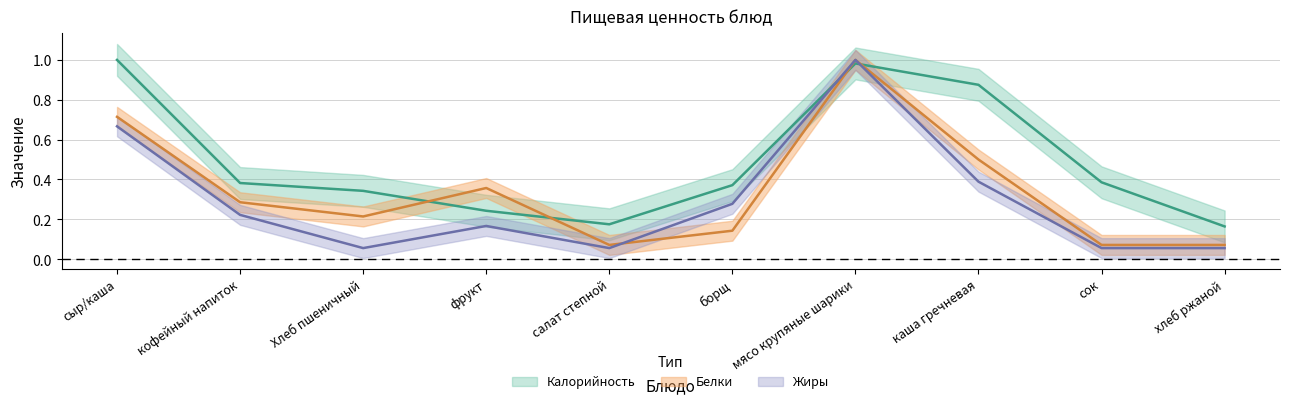

True or false: Белки has more than 2 interior local peaks.

False